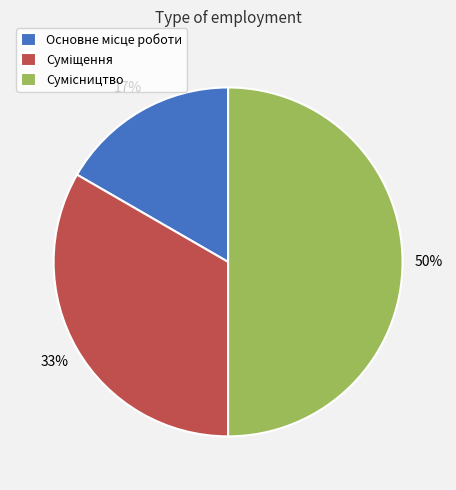

To the nearest percent, what is the difference between the largest and smallest slice percentages?

33%